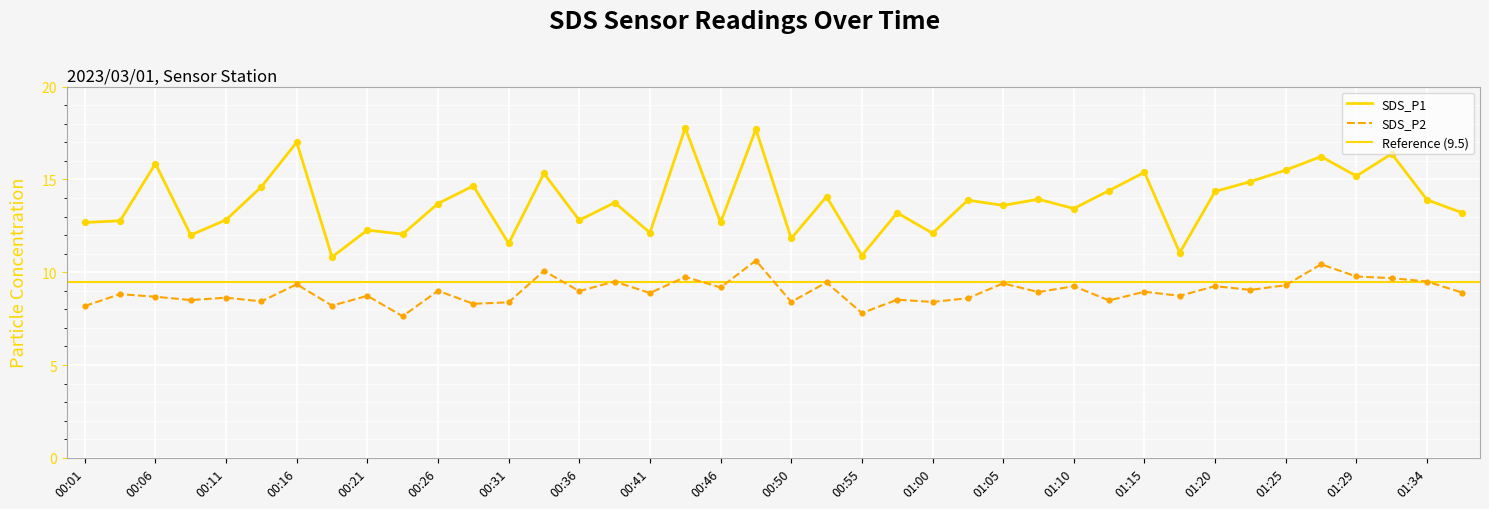

What are all the series names shown in the legend?

SDS_P1, SDS_P2